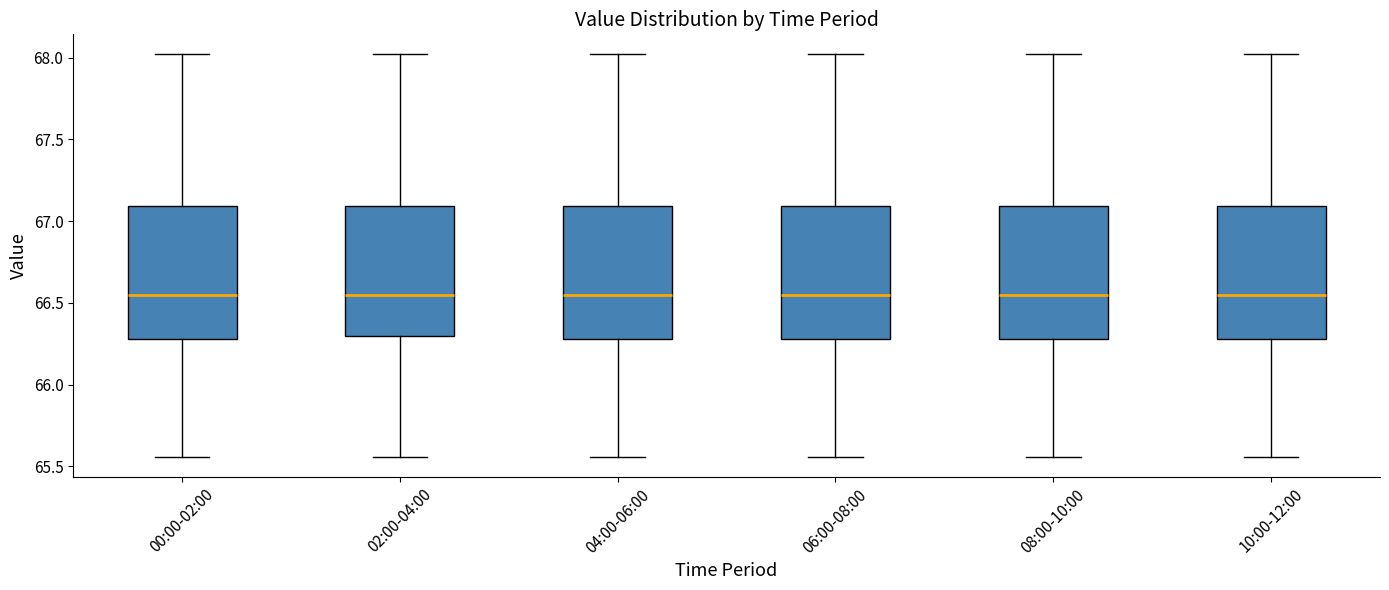

Reading left to right, transcribe this box plot: for each box, give where its median line is, the range the box spans, and where its two whiskers end, as read against the y-axis. The values are not printed on the chart, so give them approximately, as read against the axis.

00:00-02:00: median 66.55, box 66.30 to 67.10, whiskers 65.55 to 68.00
02:00-04:00: median 66.55, box 66.30 to 67.10, whiskers 65.55 to 68.00
04:00-06:00: median 66.55, box 66.30 to 67.10, whiskers 65.55 to 68.00
06:00-08:00: median 66.55, box 66.30 to 67.10, whiskers 65.55 to 68.00
08:00-10:00: median 66.55, box 66.30 to 67.10, whiskers 65.55 to 68.00
10:00-12:00: median 66.55, box 66.30 to 67.10, whiskers 65.55 to 68.00